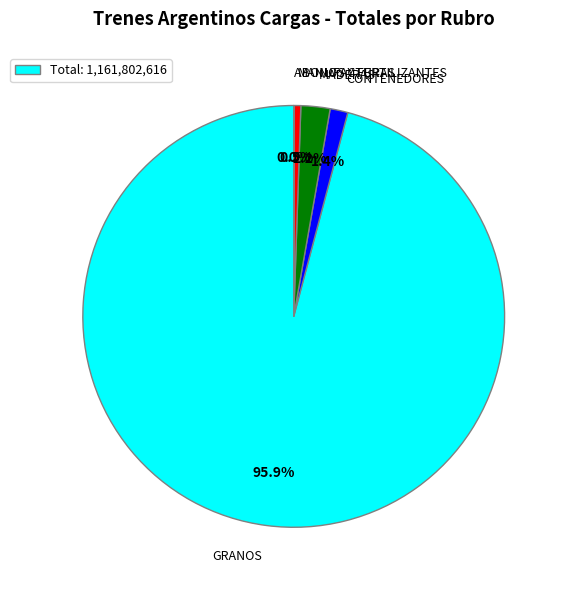

Does any single category account for the majority?

Yes